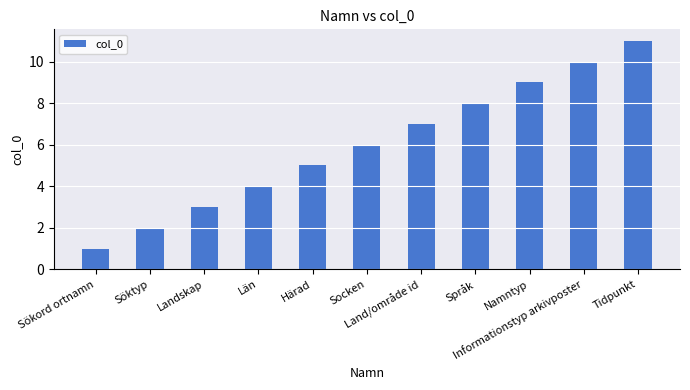

List the labels in order of value, largest first.

Tidpunkt, Informationstyp arkivposter, Namntyp, Språk, Land/område id, Socken, Härad, Län, Landskap, Söktyp, Sökord ortnamn